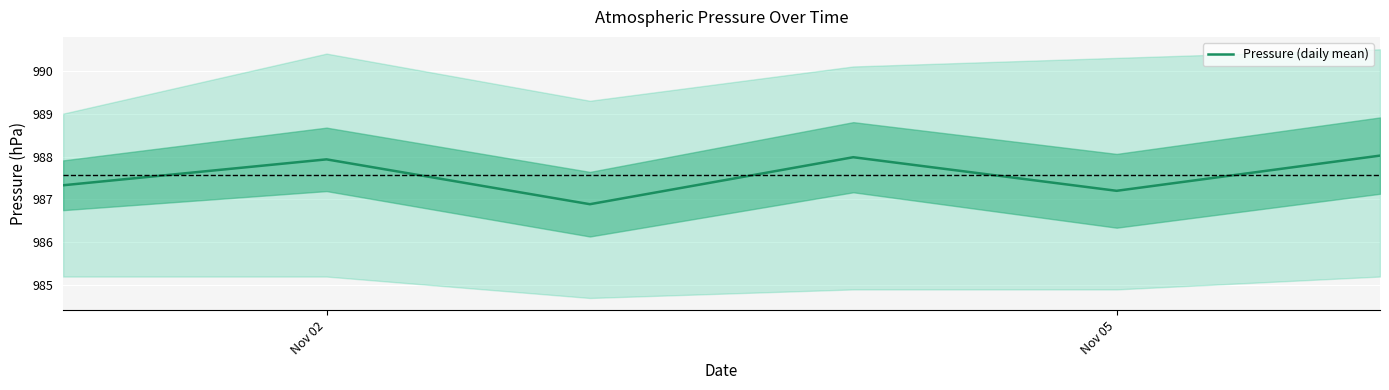

Does the chart display data point markers on the line(s)?

No